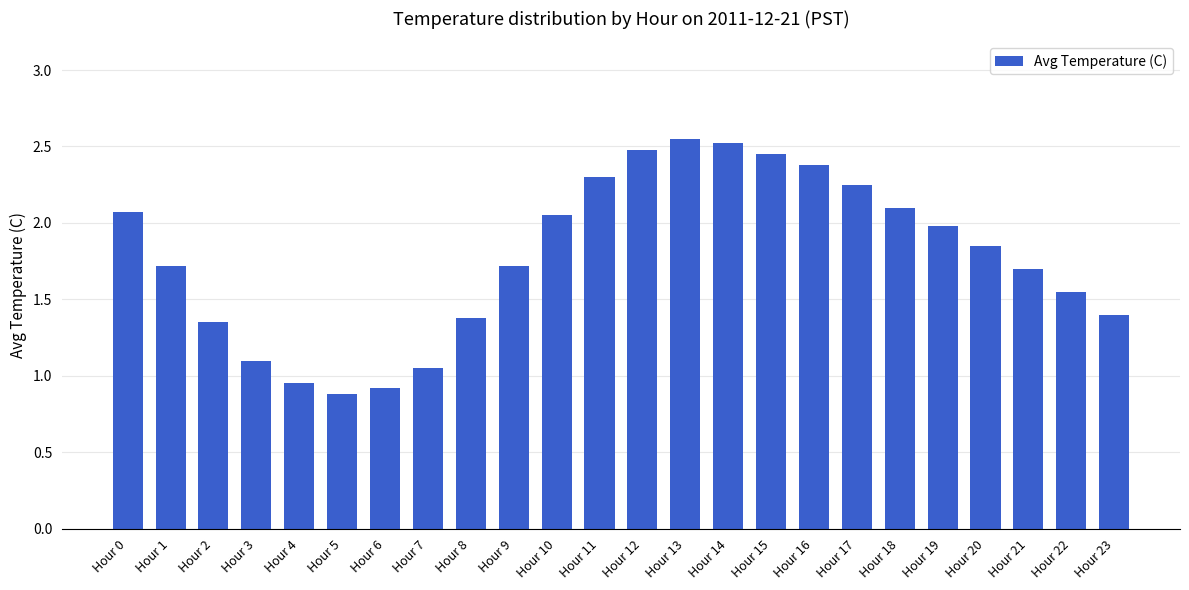

How many bars are there in total?

24